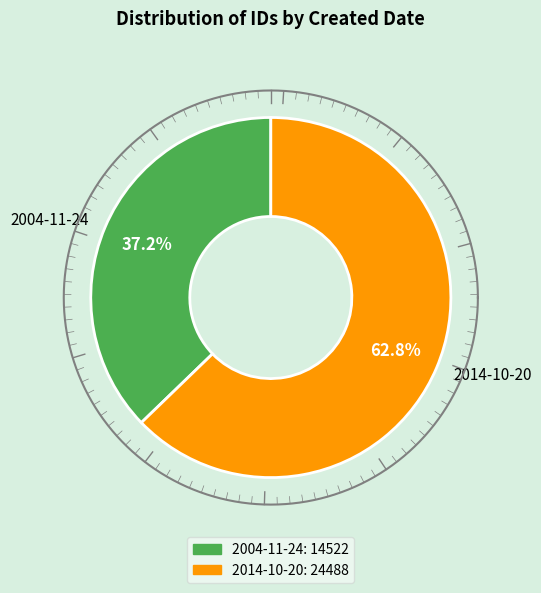

The 2004-11-24 slice represents 23% of the pie. True or false?

False